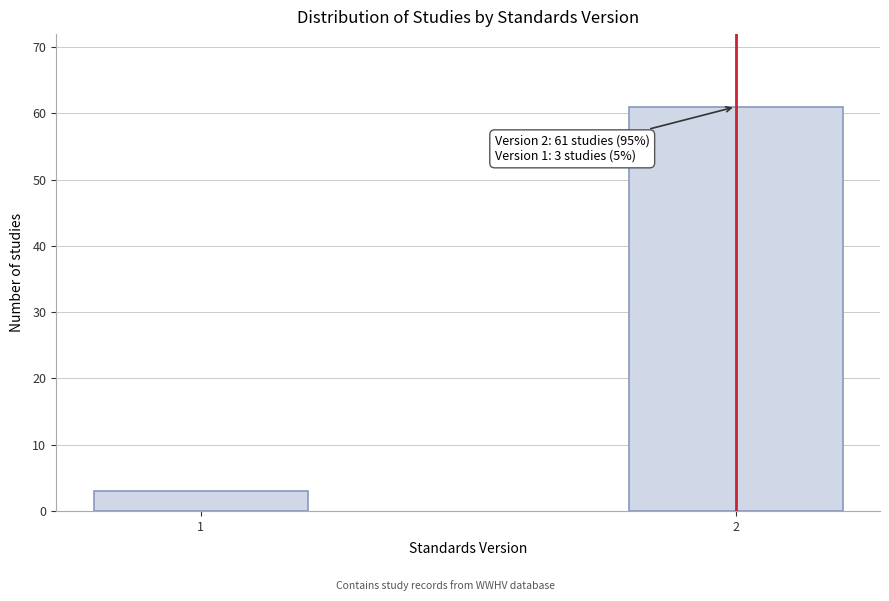

Reading right to left, transcribe all the data shown in this chart.

61	3